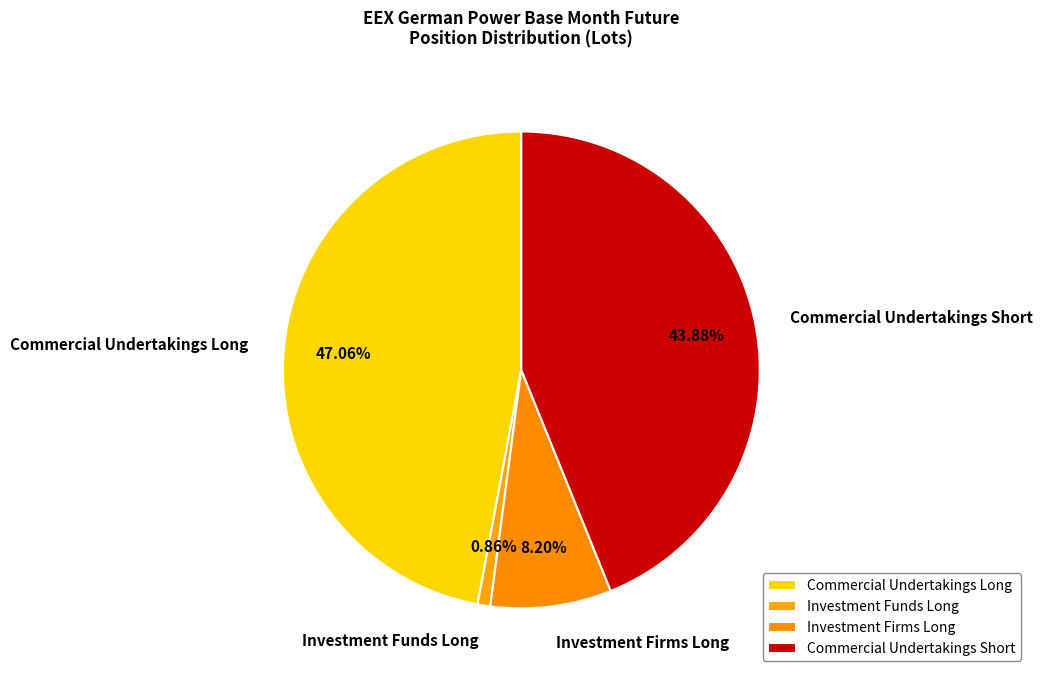

What percentage is the Commercial Undertakings Long slice, to the nearest percent?

47%